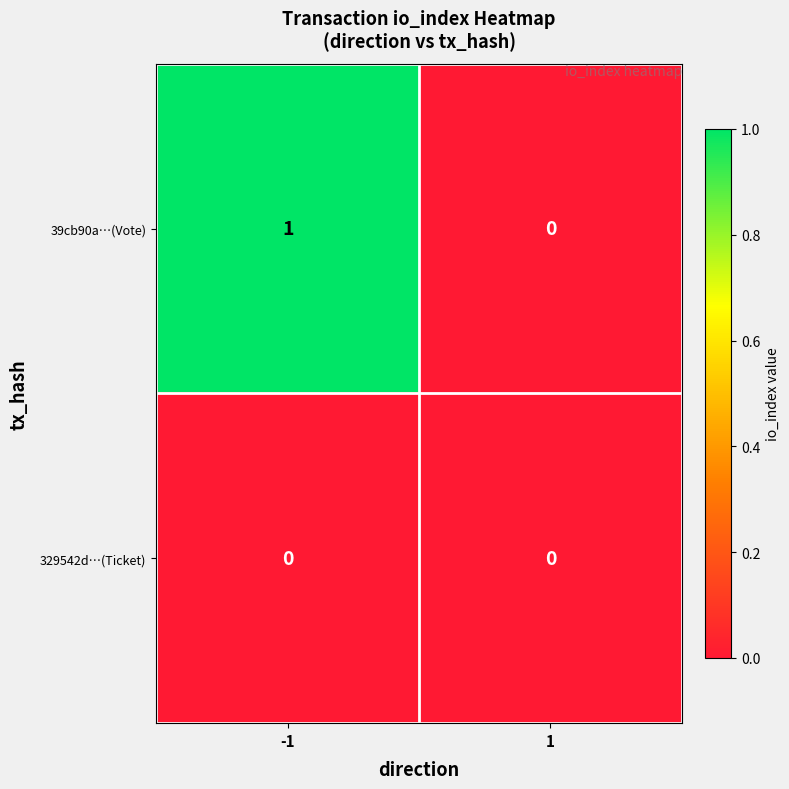

Rank the series at -1 from highest to lowest value.

39cb90a…(Vote), 329542d…(Ticket)